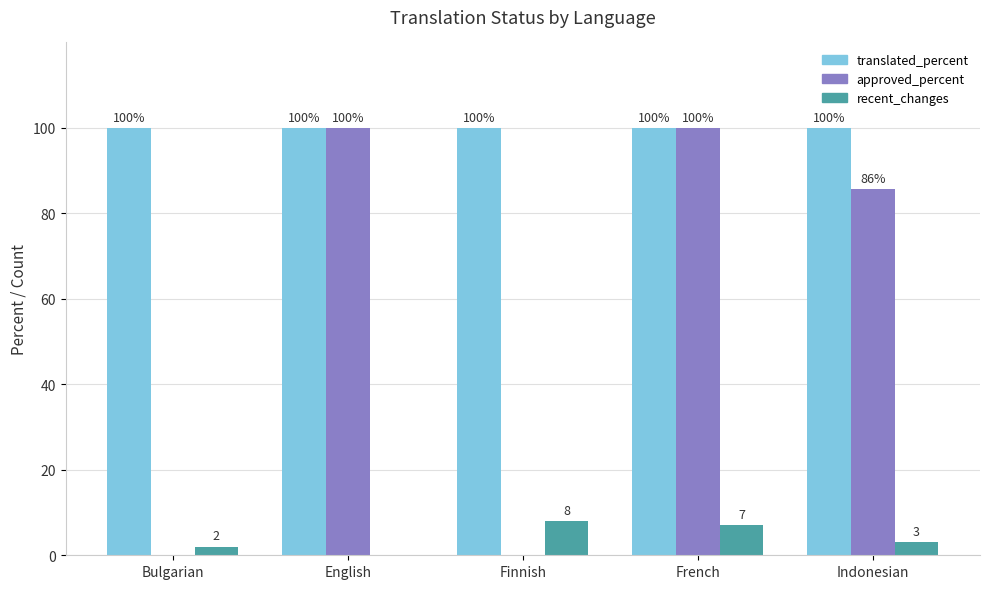

What is the total value across all series at Finnish?

108.0